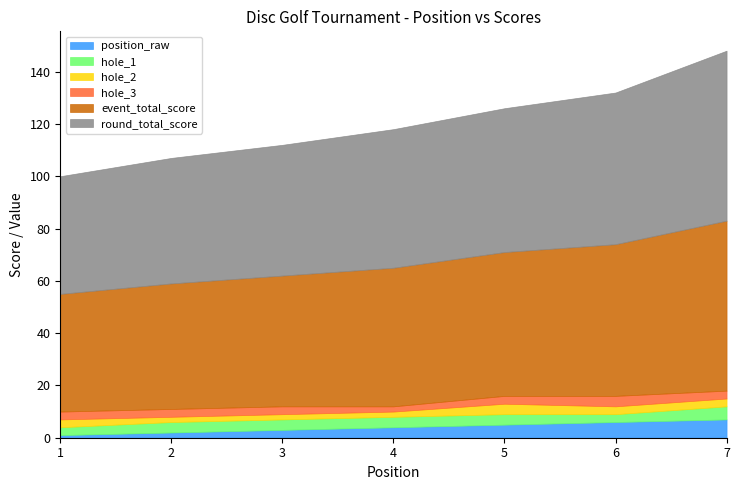

What is the total value across all series at 2?

107